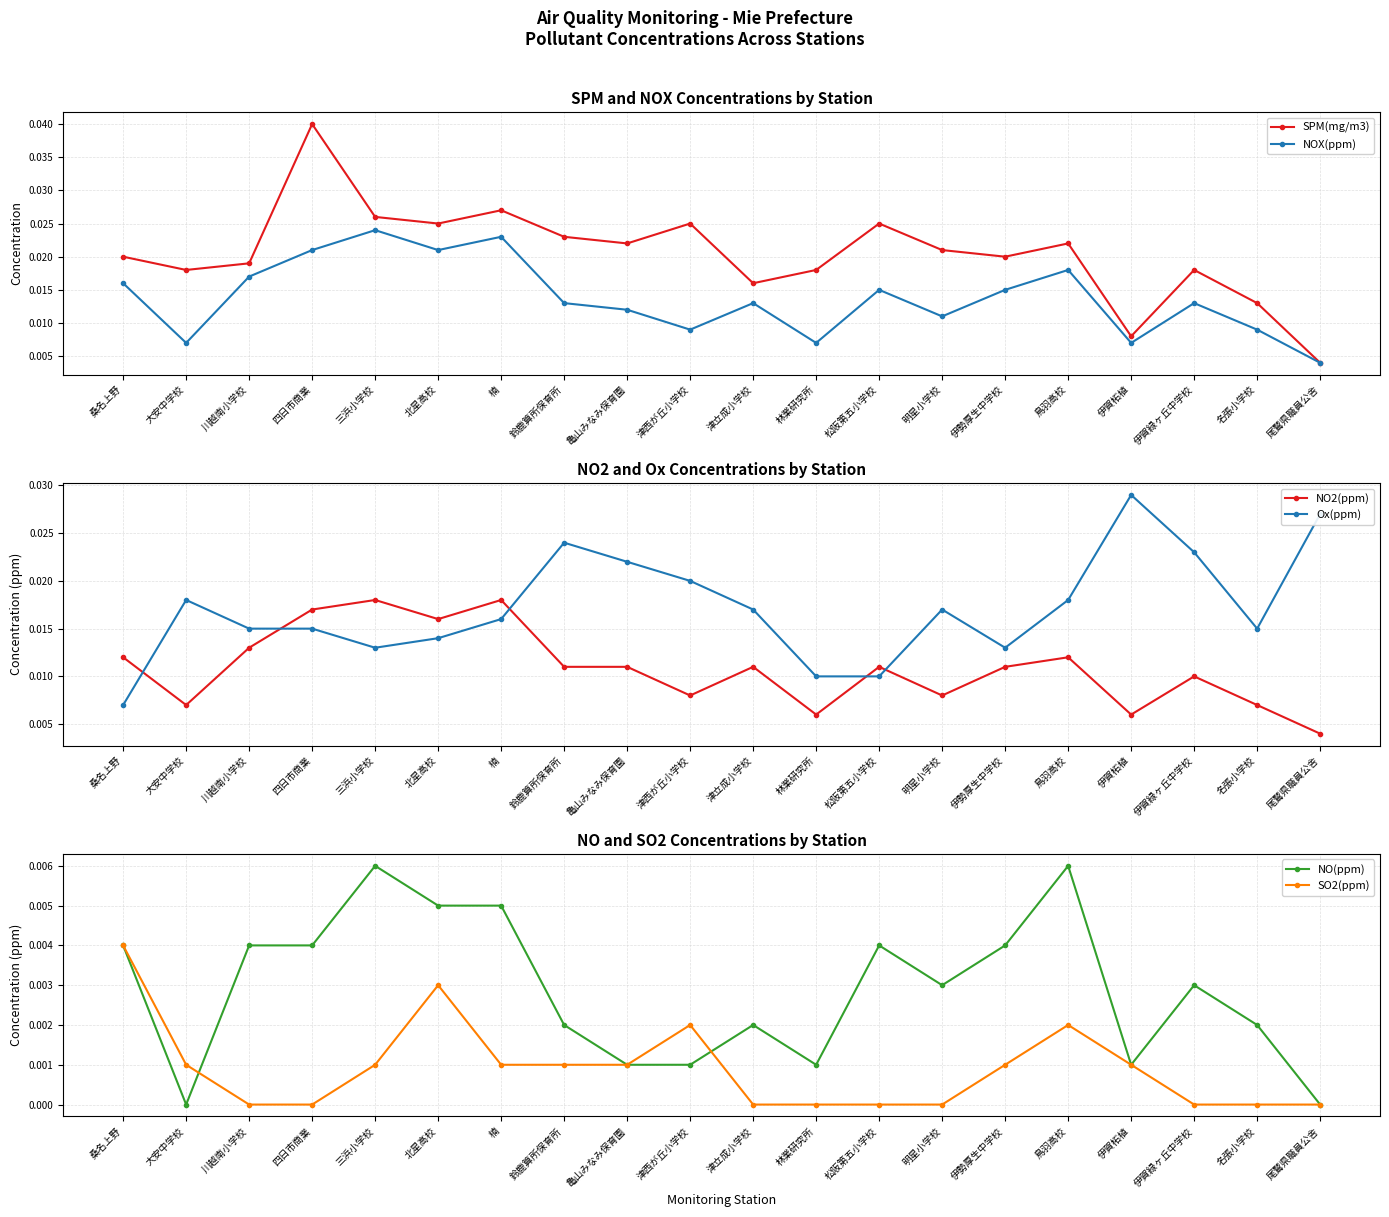

List the series in order of their peak value, highest first.

SPM(mg/m3), Ox(ppm), NOX(ppm), NO2(ppm), NO(ppm), SO2(ppm)